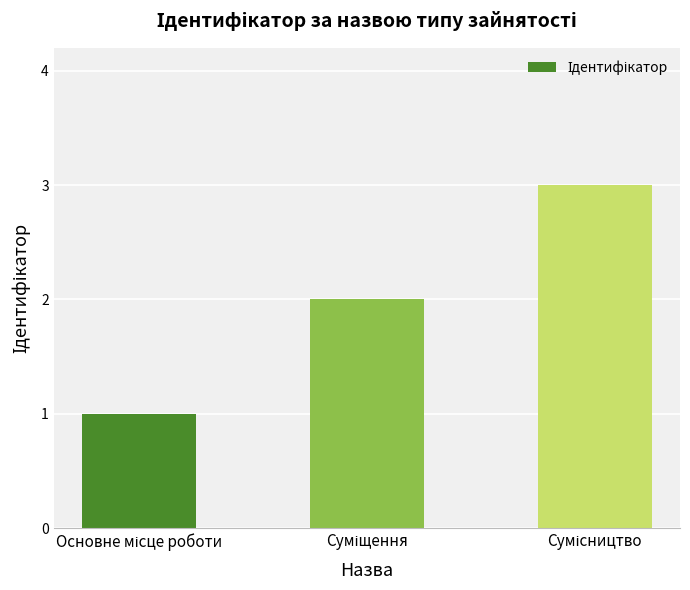

What is the difference between the maximum and minimum values?

2